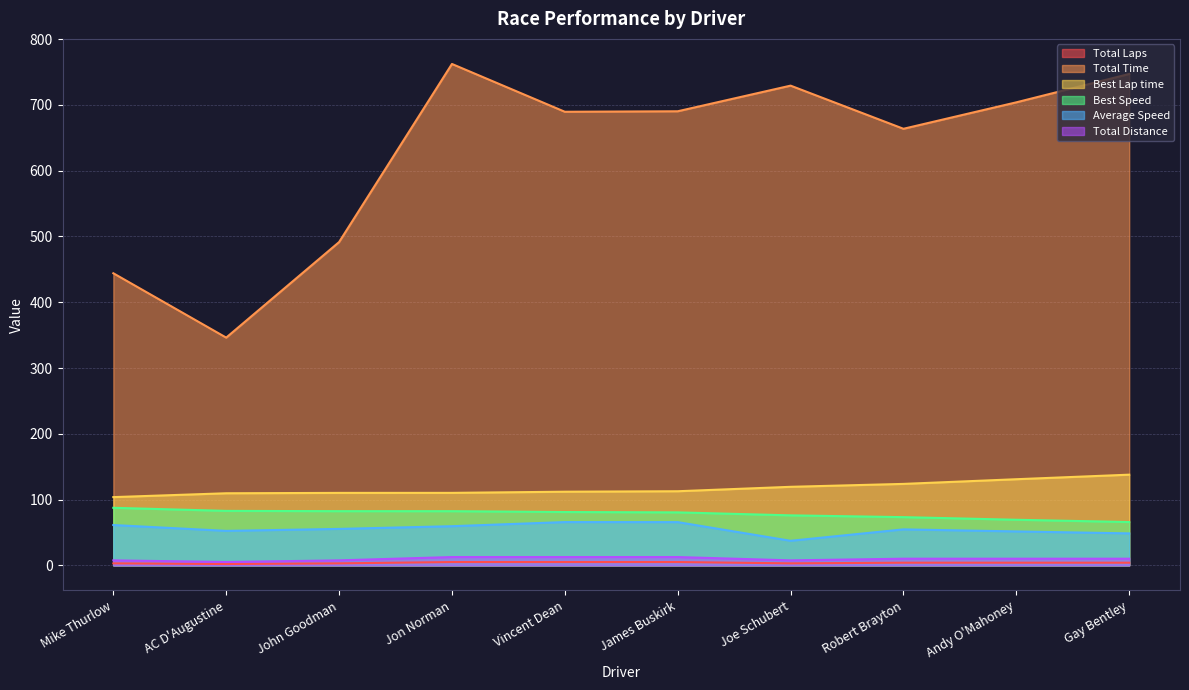

Where is Best Lap time nearest to the value 120?

Joe Schubert